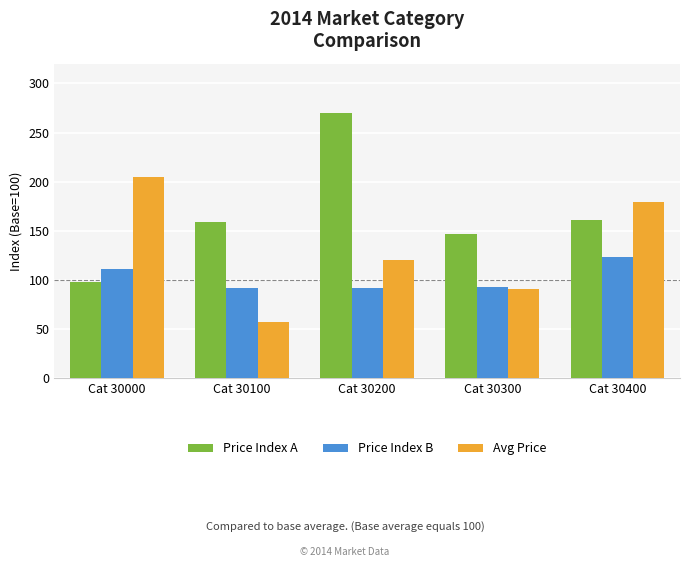

Which category has the lowest value in the Avg Price series?

Cat 30100